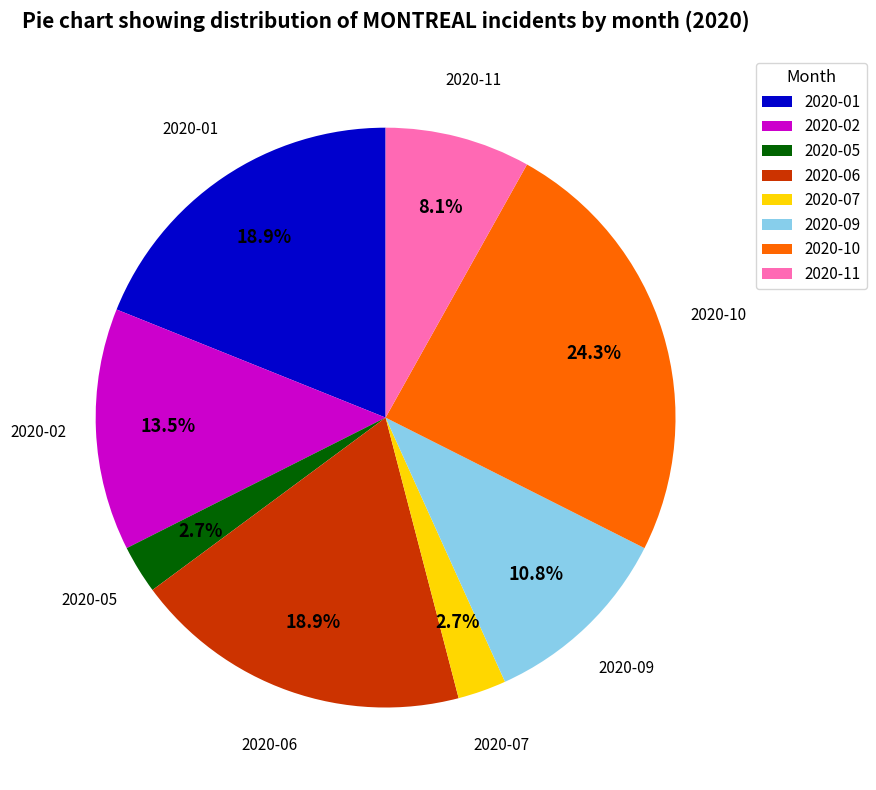

Approximately how many times larger is the value at 2020-01 compared to 2020-05?

7.0